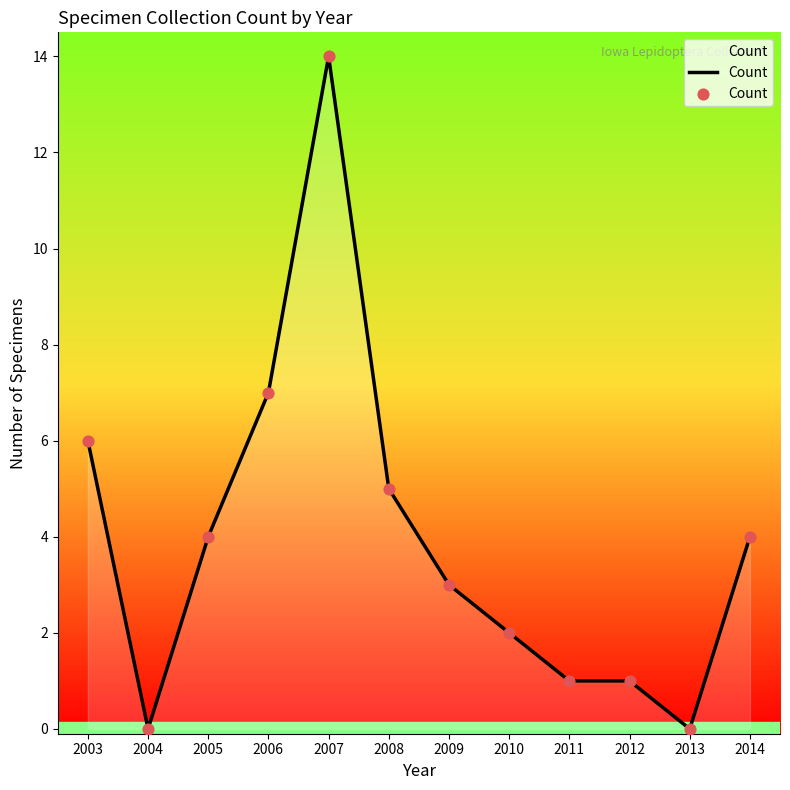

What is the ratio of the value at 2003 to the value at 2006?

0.9